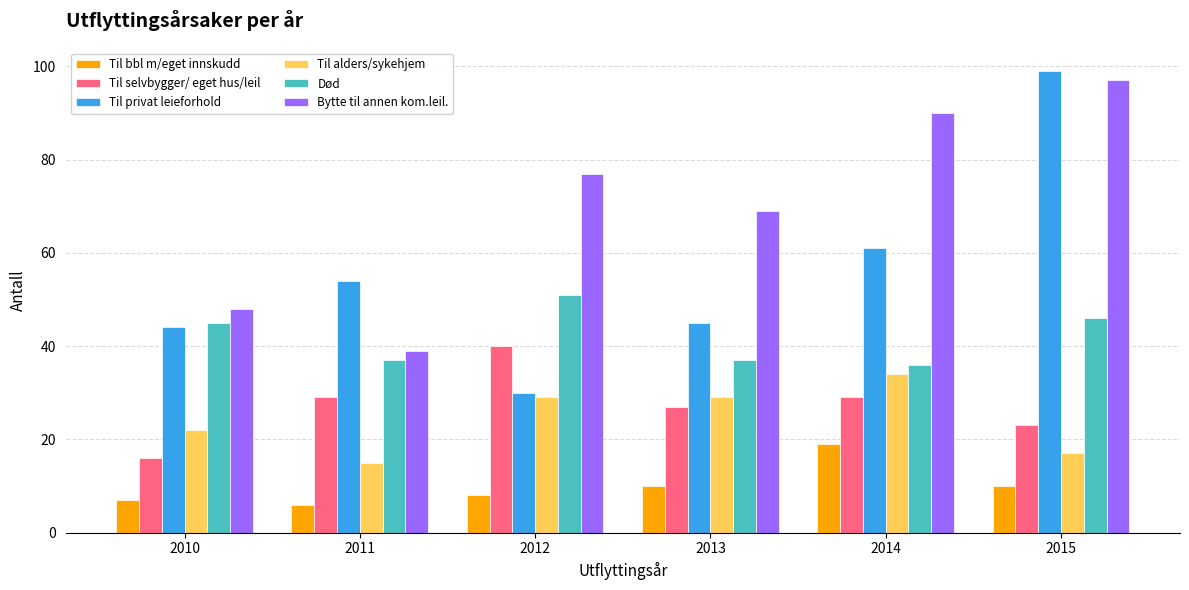

Which series changed the most between 2013 and 2015?

Til privat leieforhold